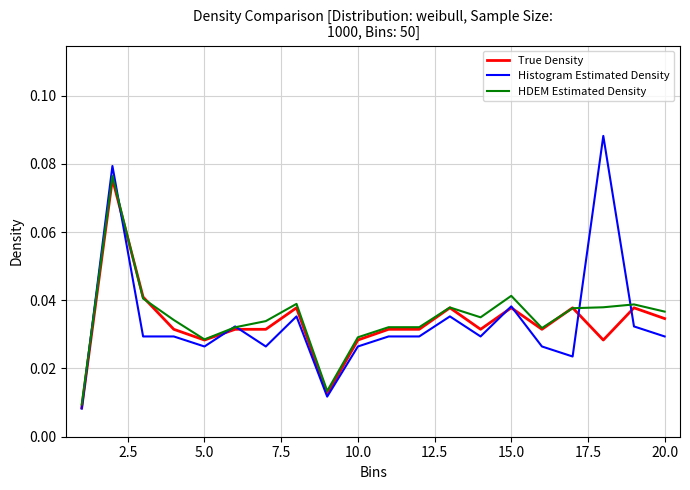

Which series has the largest range (max minus min)?

Histogram Estimated Density